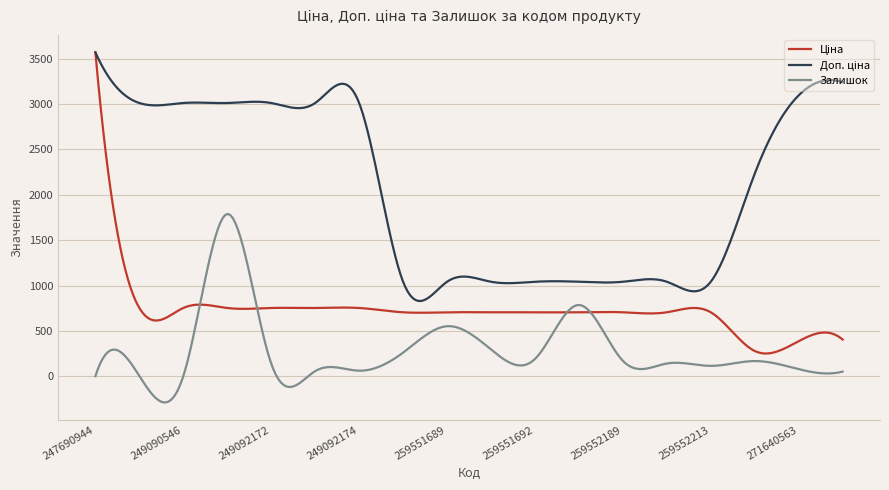

What is the smallest value displayed?

-287.7